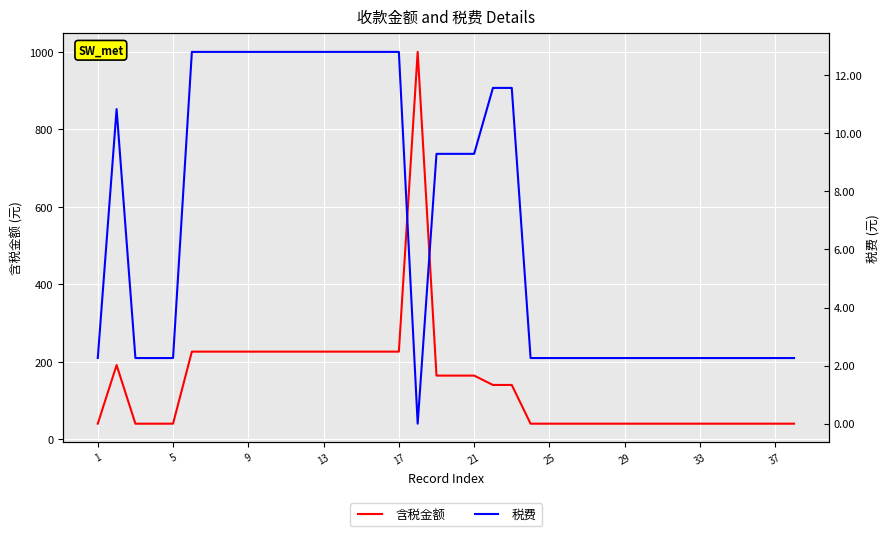

Which has a higher value, 31 or 16?

16